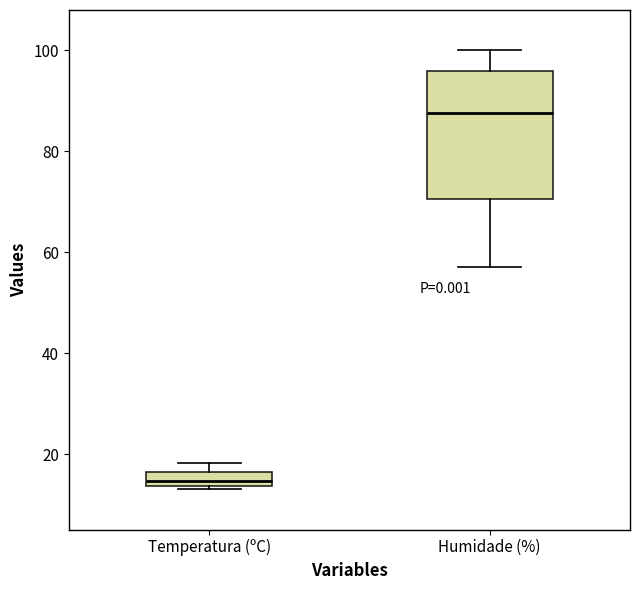

Which box is the tallest, from its lower edge to its upper edge?

Humidade (%)